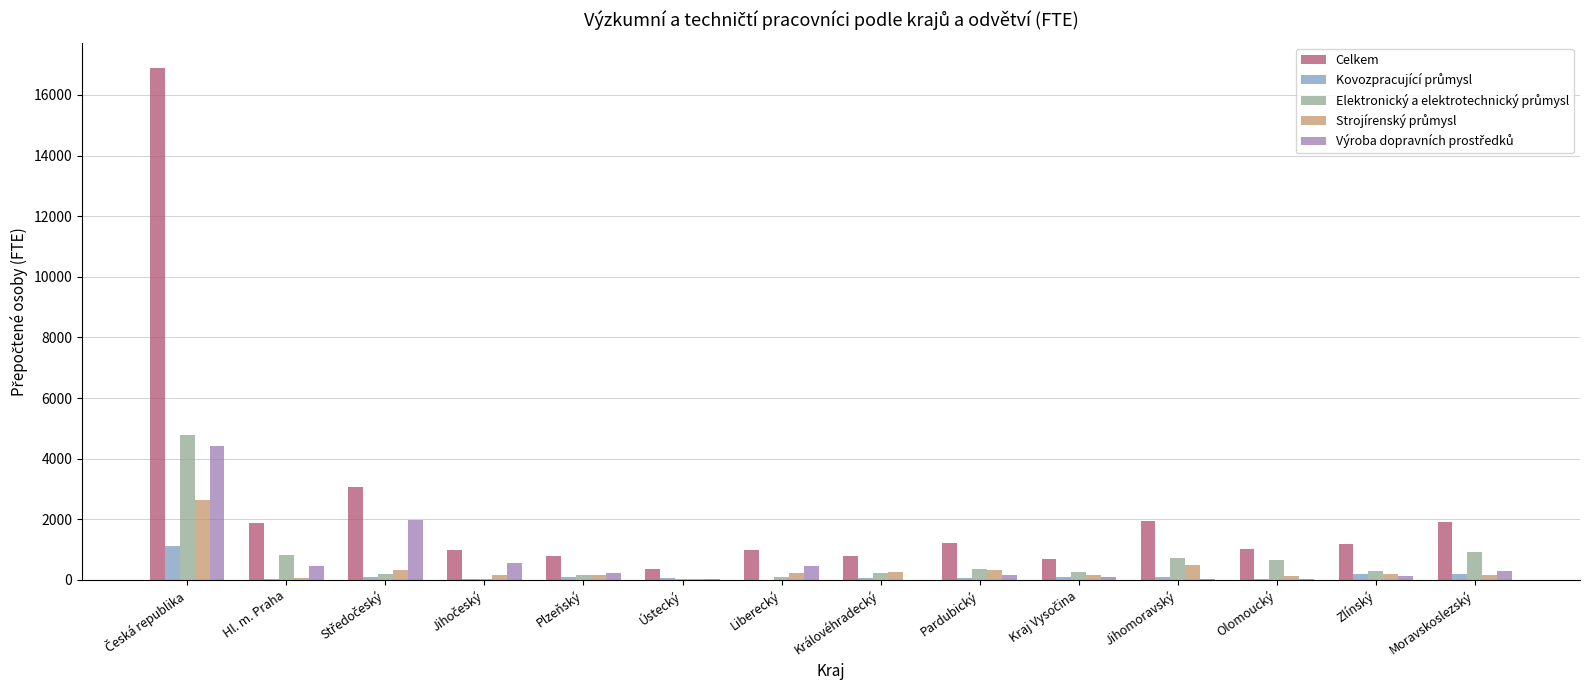

What is the greatest value displayed?

16884.9